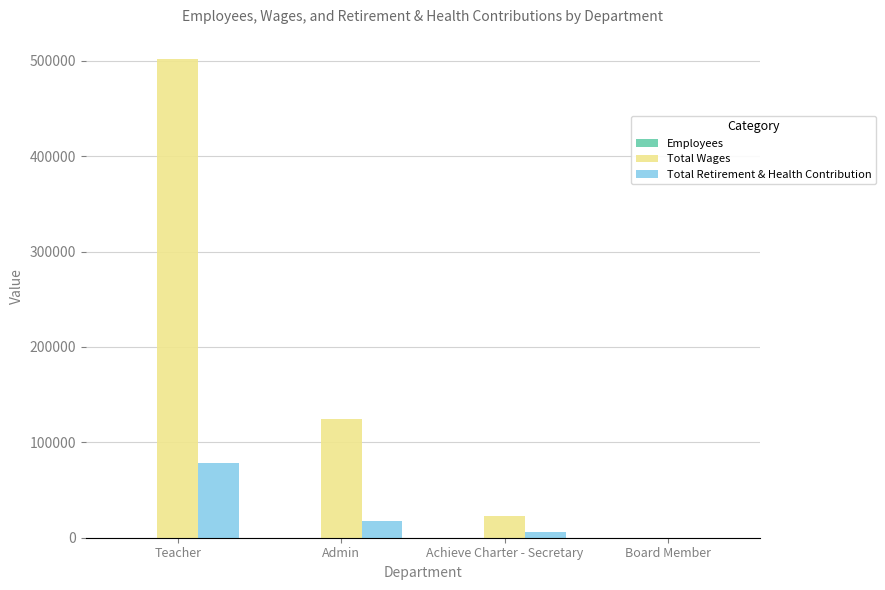

At which label does Total Retirement & Health Contribution reach its peak?

Teacher